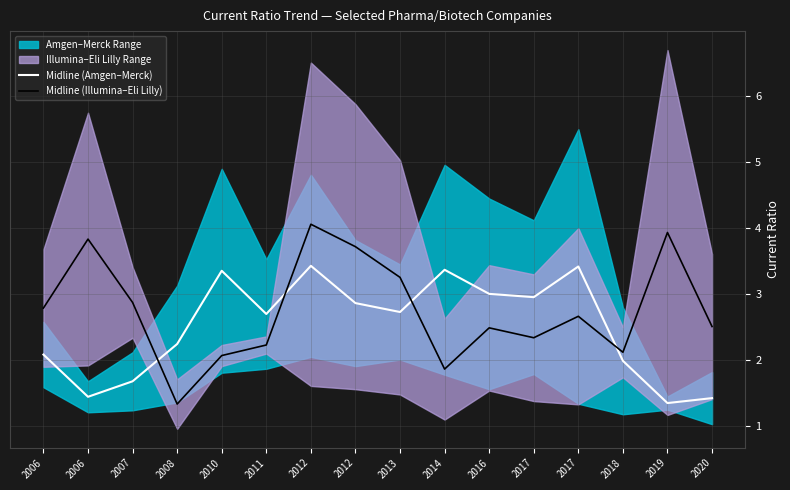

Does the chart display data point markers on the line(s)?

No